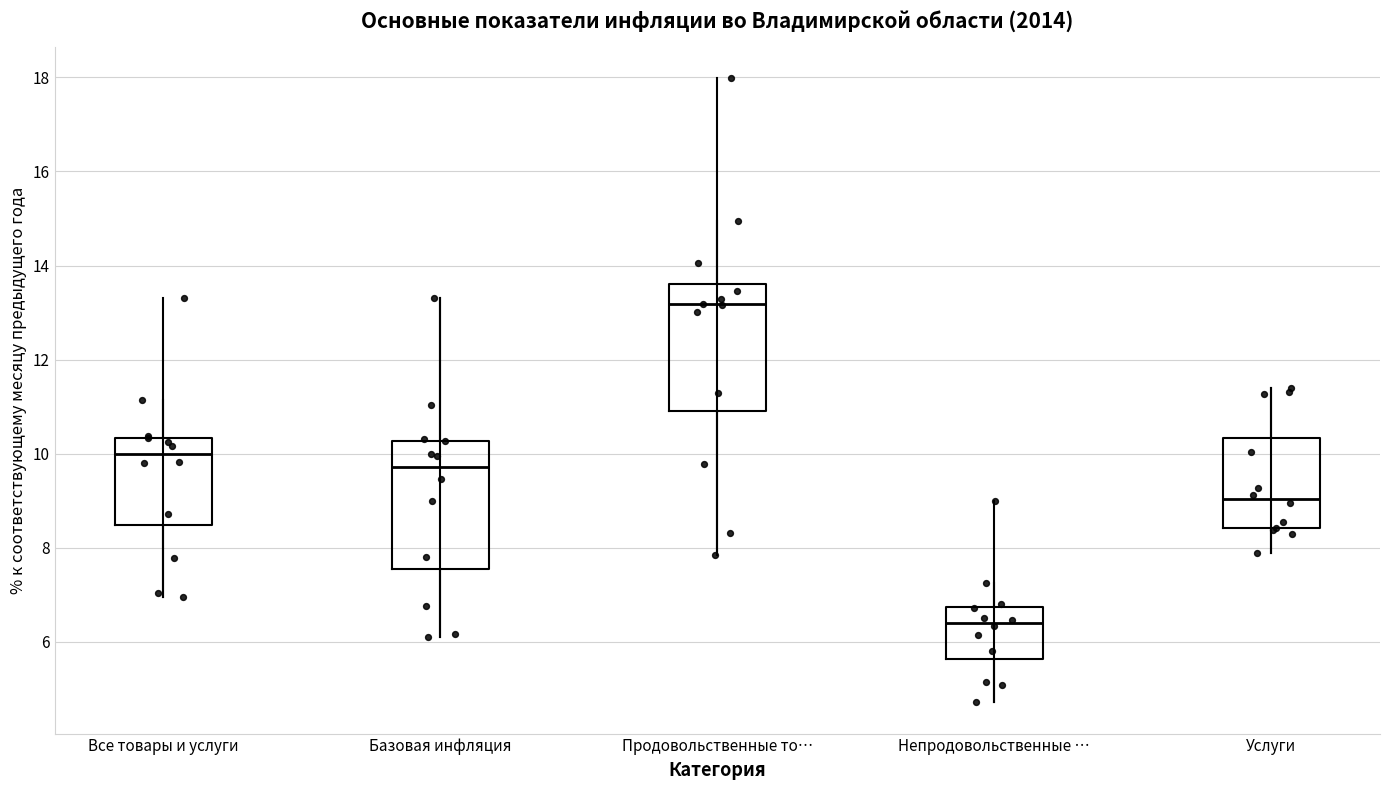

Where is the lower edge of the box for Продовольственные то… on the y-axis? The values are not printed on the chart, so give them approximately, as read against the axis.

11.0